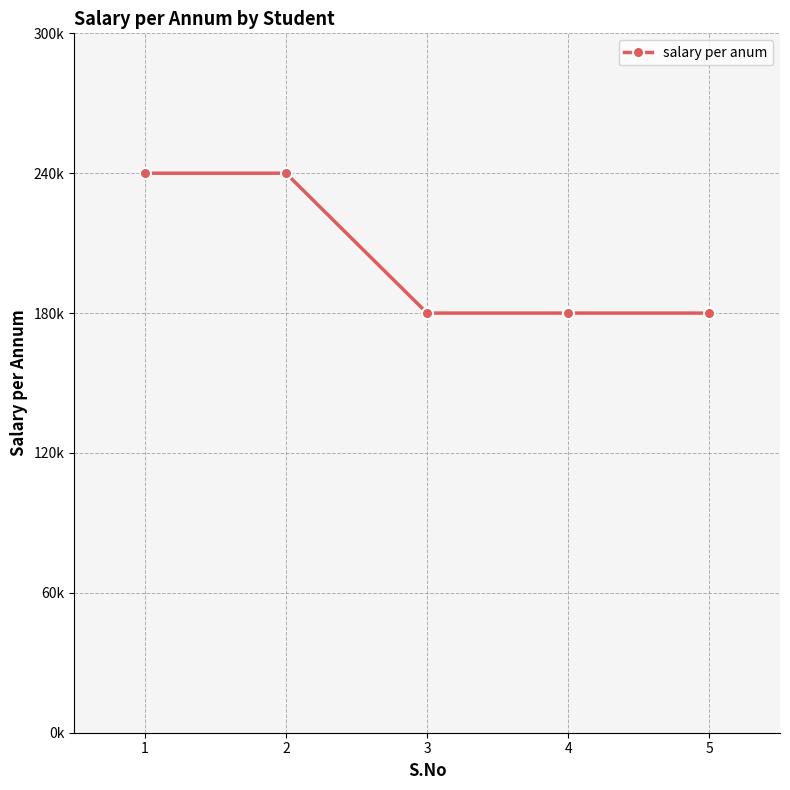

What is the sum of the values at 2 and 5?

420000